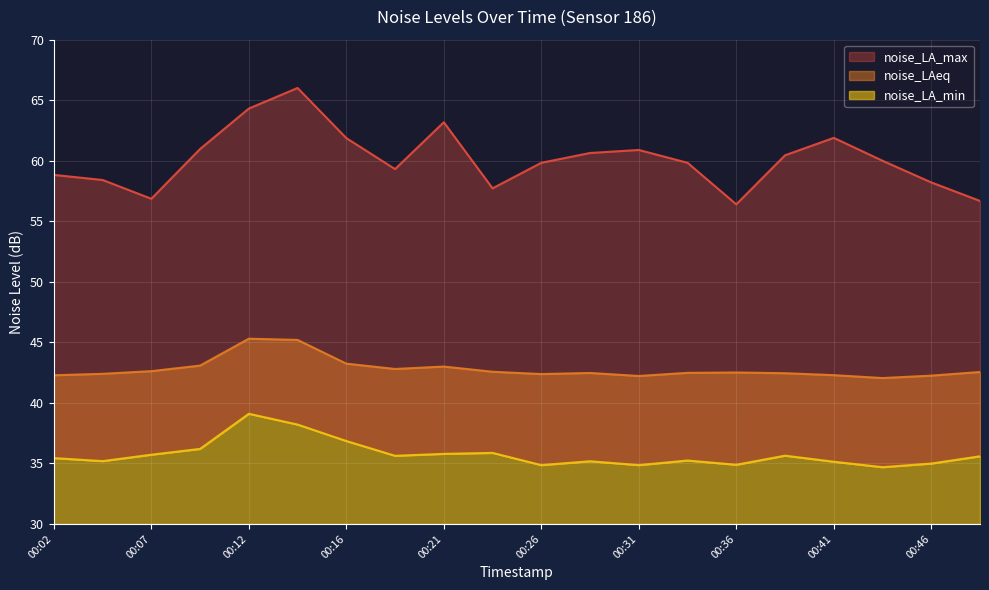

Reading right to left, extract all data points from this chart.

noise_LA_max: 00:48=56.7	00:46=58.2	00:43=60.0	00:41=61.9	00:38=60.5	00:36=56.4	00:34=59.8	00:31=60.9	00:29=60.6	00:26=59.8	00:24=57.7	00:21=63.2	00:19=59.3	00:16=61.9	00:14=66.0	00:12=64.3	00:09=61.0	00:07=56.9	00:04=58.4	00:02=58.8
noise_LAeq: 00:48=42.5	00:46=42.2	00:43=42.0	00:41=42.3	00:38=42.5	00:36=42.5	00:34=42.5	00:31=42.2	00:29=42.5	00:26=42.4	00:24=42.6	00:21=43.0	00:19=42.8	00:16=43.2	00:14=45.2	00:12=45.3	00:09=43.1	00:07=42.6	00:04=42.4	00:02=42.3
noise_LA_min: 00:48=35.6	00:46=35.0	00:43=34.7	00:41=35.1	00:38=35.6	00:36=34.9	00:34=35.2	00:31=34.9	00:29=35.2	00:26=34.9	00:24=35.9	00:21=35.8	00:19=35.6	00:16=36.9	00:14=38.2	00:12=39.1	00:09=36.2	00:07=35.7	00:04=35.2	00:02=35.4